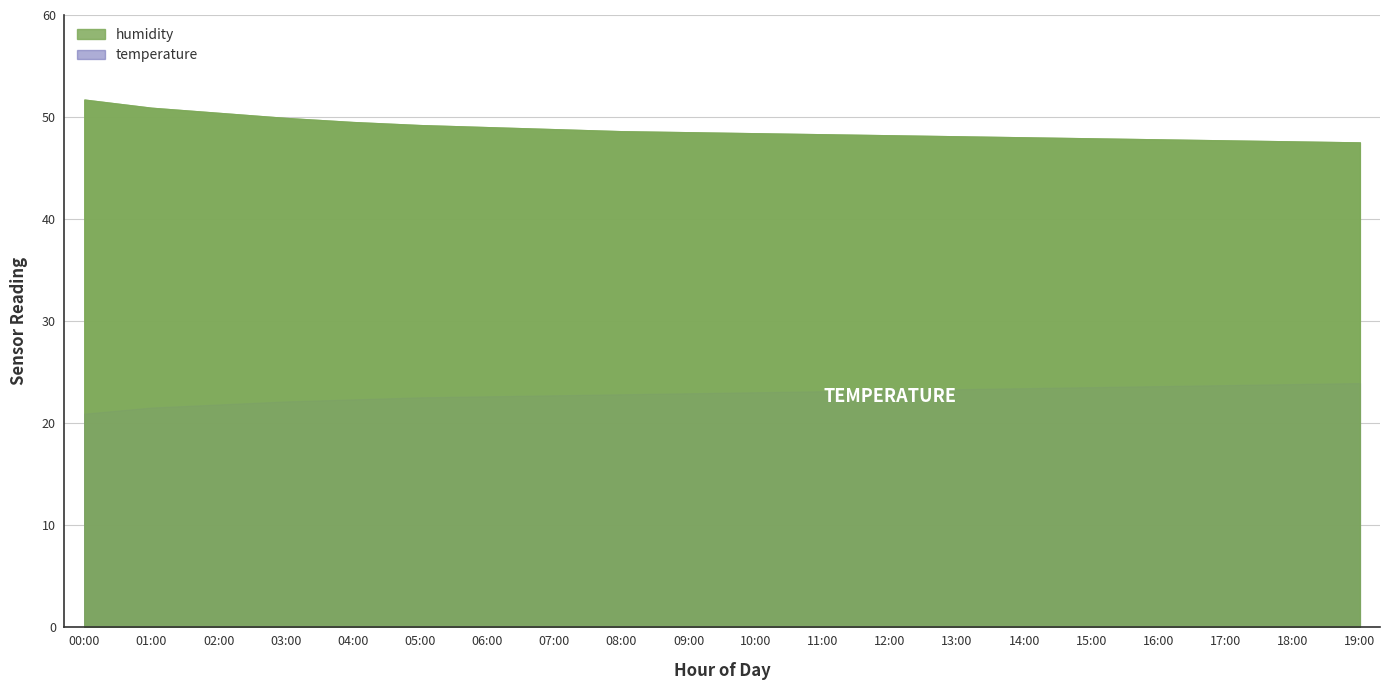

How many data points in temperature are above 23?

9